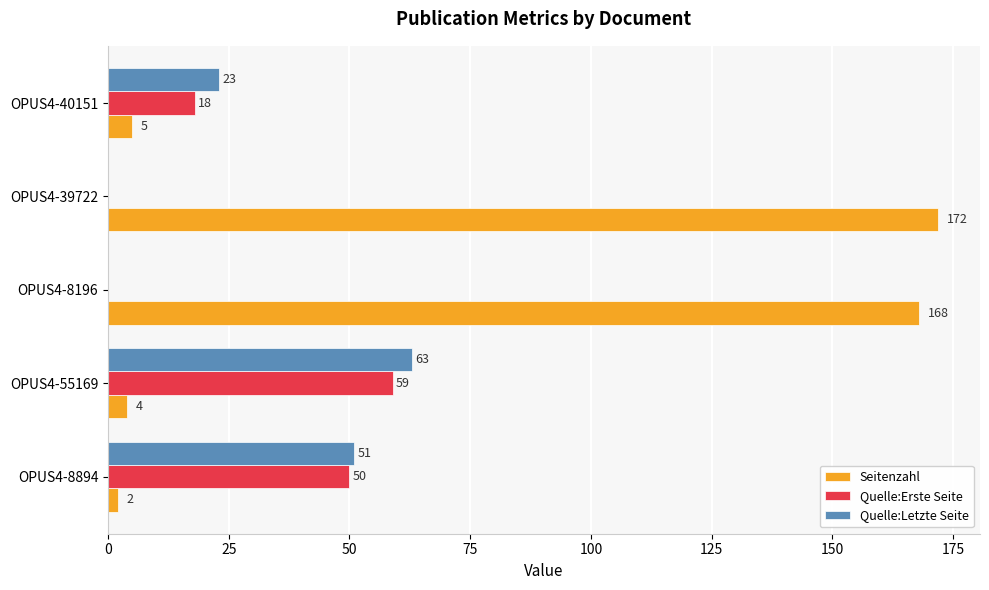

How many categories are shown in the chart?

5